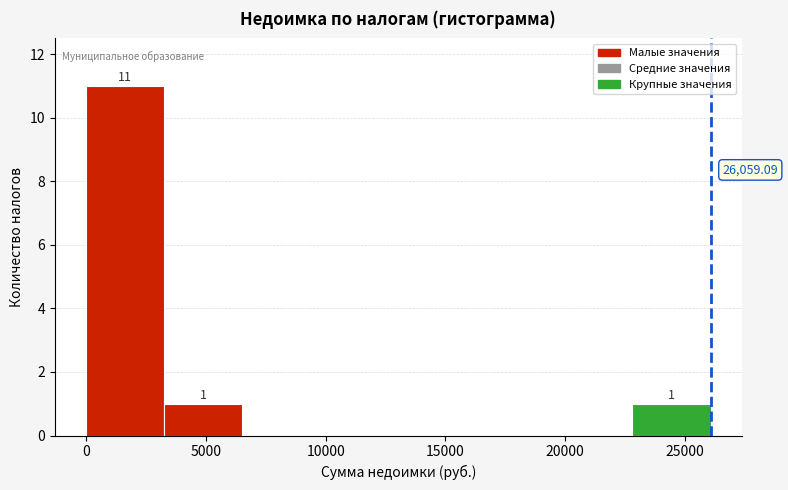

Which range on the x-axis has the tallest bar?

0 to 3500